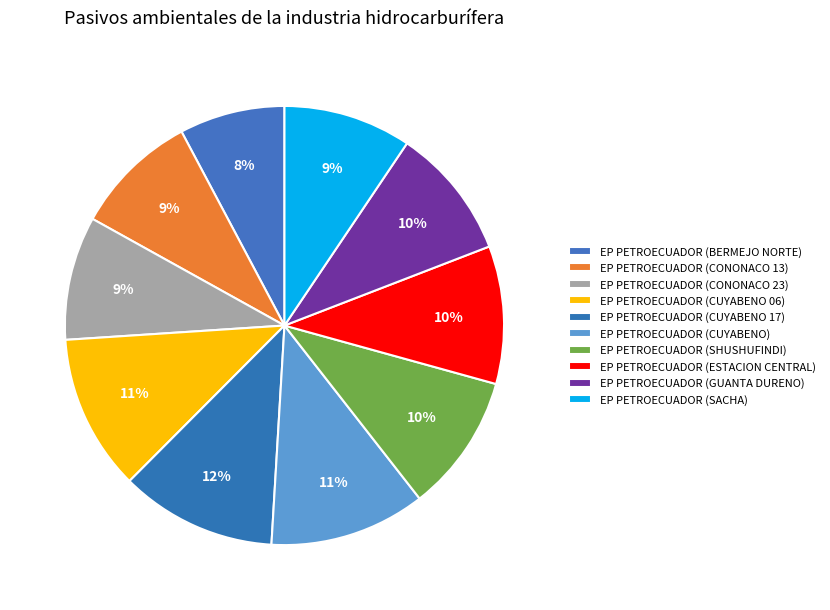

Count the number of slices in the pie.

10